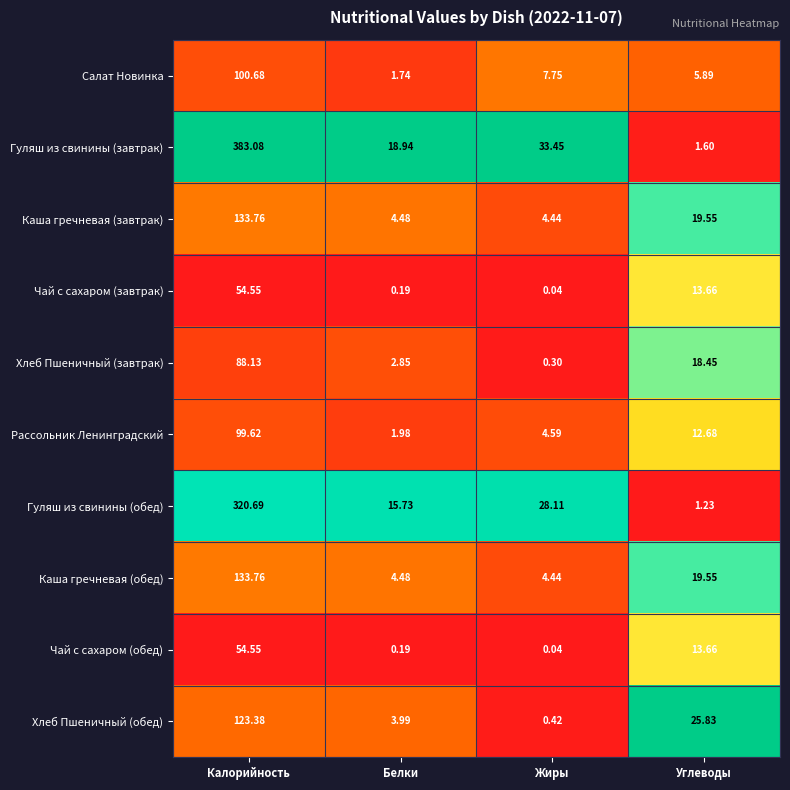

Rank the categories by Хлеб Пшеничный (завтрак) value from highest to lowest.

Калорийность, Углеводы, Белки, Жиры